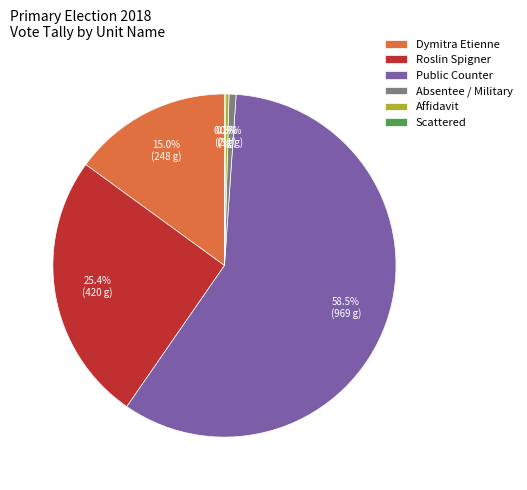

Combined, do Absentee / Military and Dymitra Etienne account for over 50%?

No